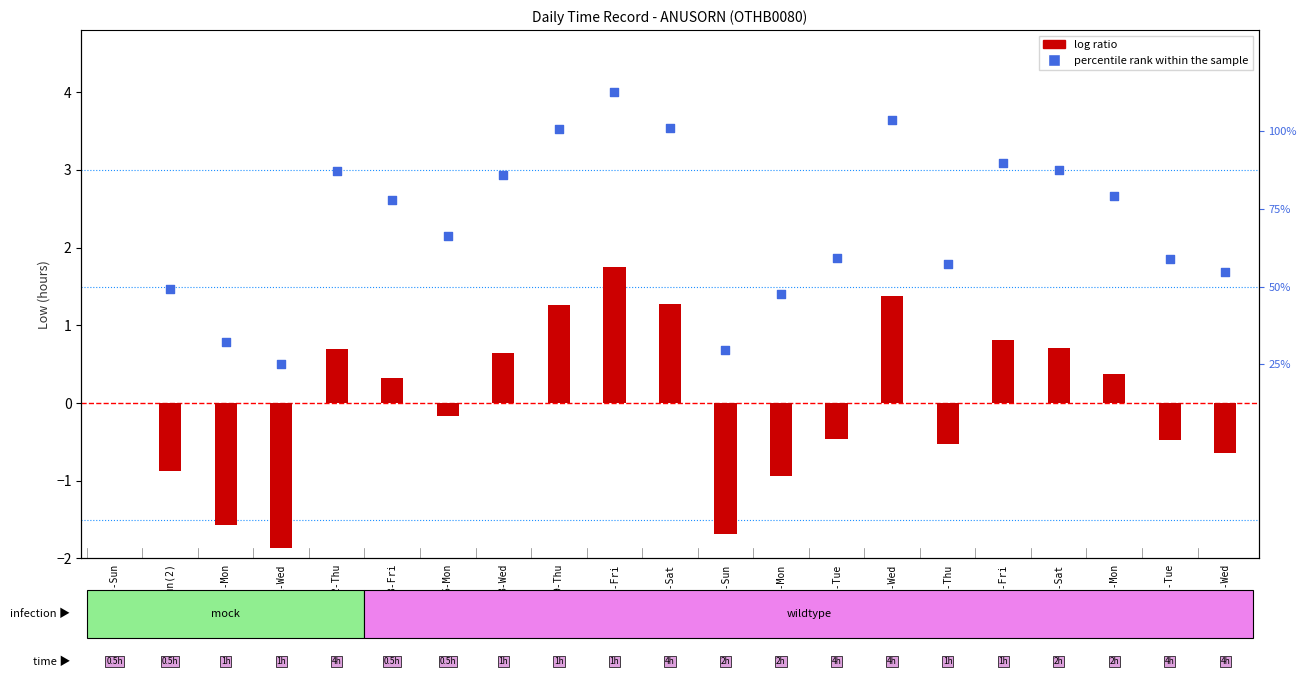

Which series reaches the maximum Y coordinate?

log ratio